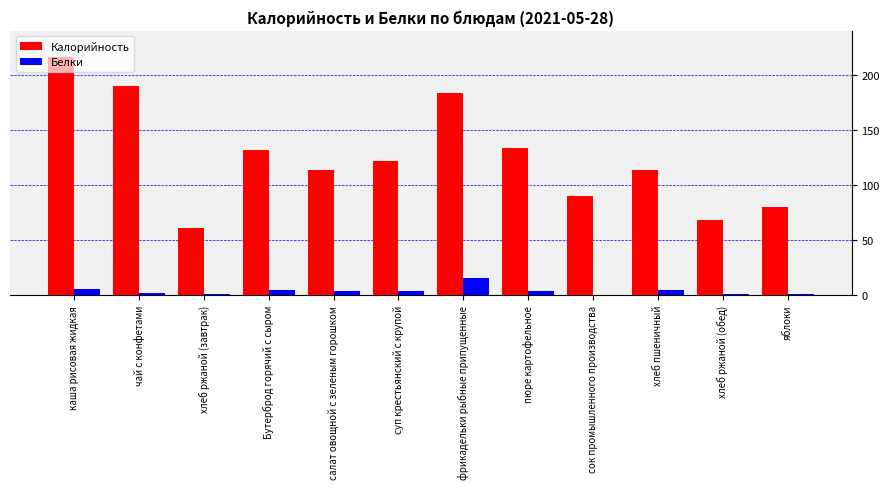

At which label does Белки reach its peak?

фрикадельки рыбные припущенные